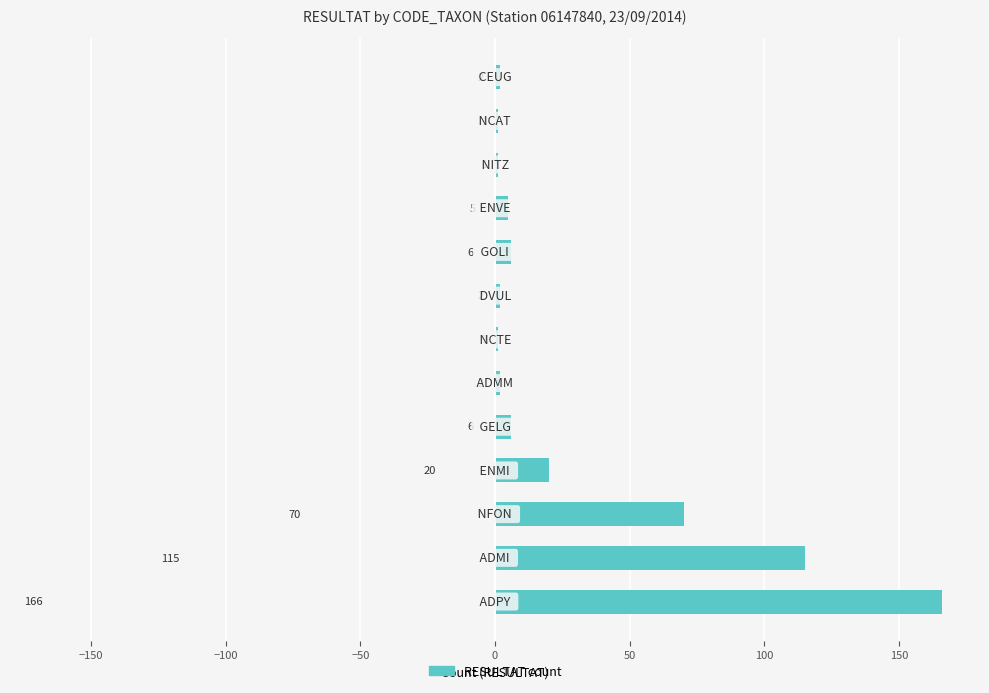

What is the maximum value shown in the chart?

166